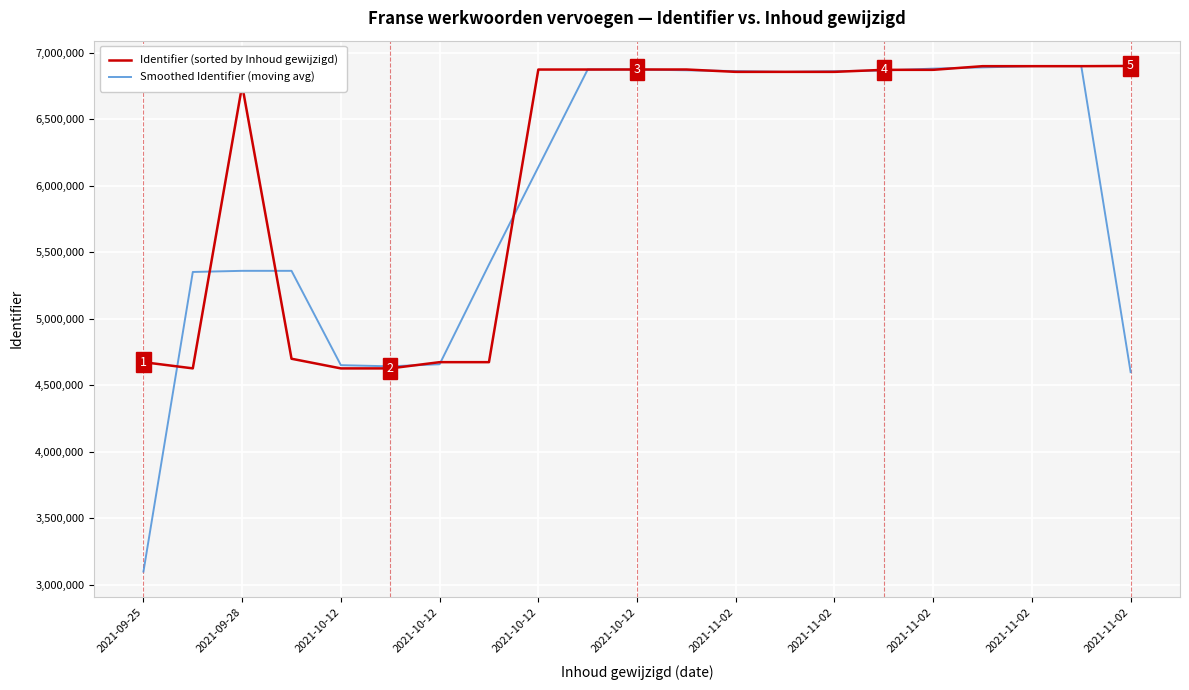

What are all the series names shown in the legend?

Identifier (sorted by Inhoud gewijzigd), Smoothed Identifier (moving avg)